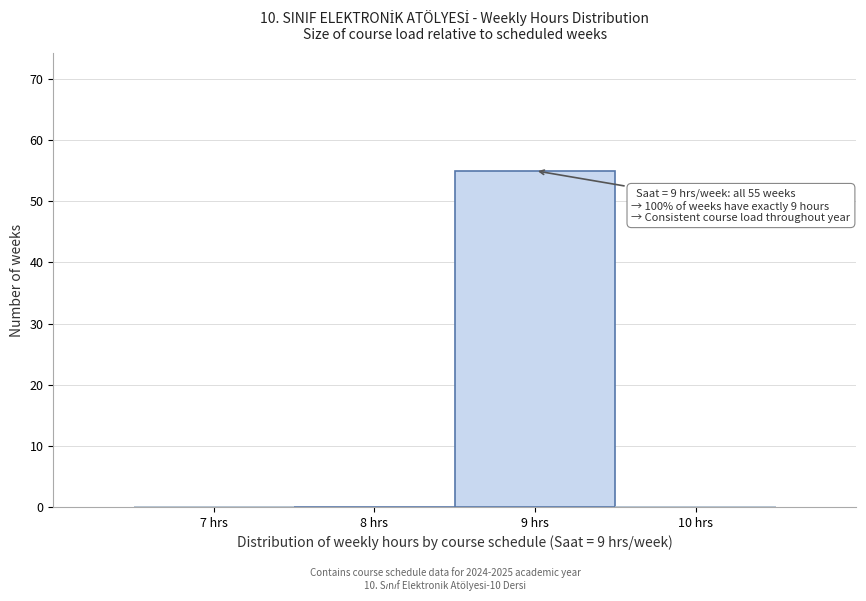

Reading left to right, what are all the values shown in this chart?

7 hrs=0	8 hrs=0	9 hrs=55	10 hrs=0